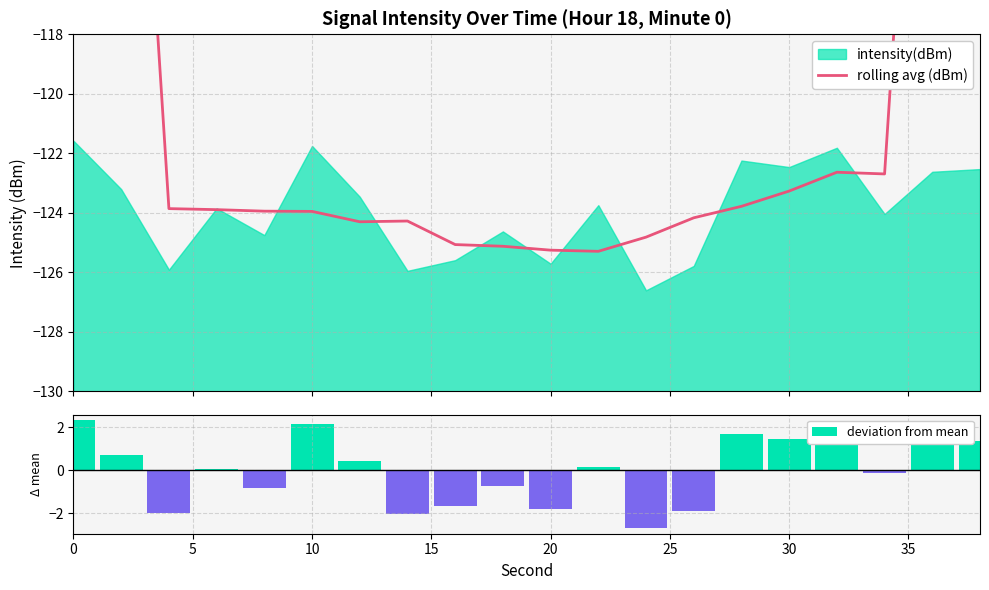

What is the lowest value of the deviation from mean series?

-2.7